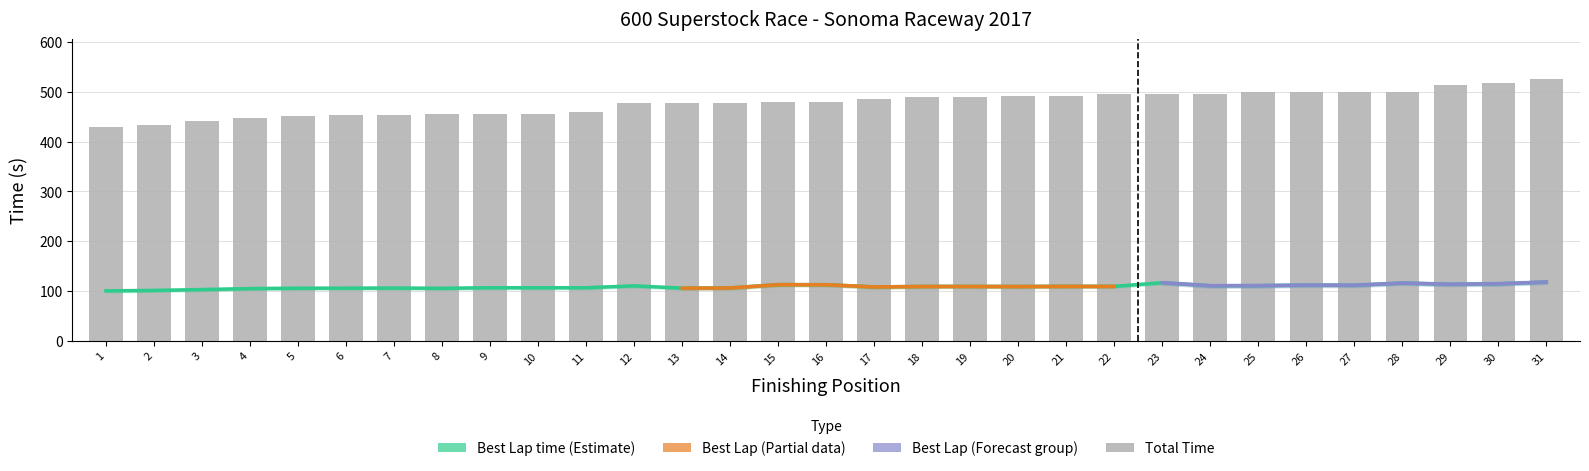

Which series changed the most between 3 and 14?

Total Time